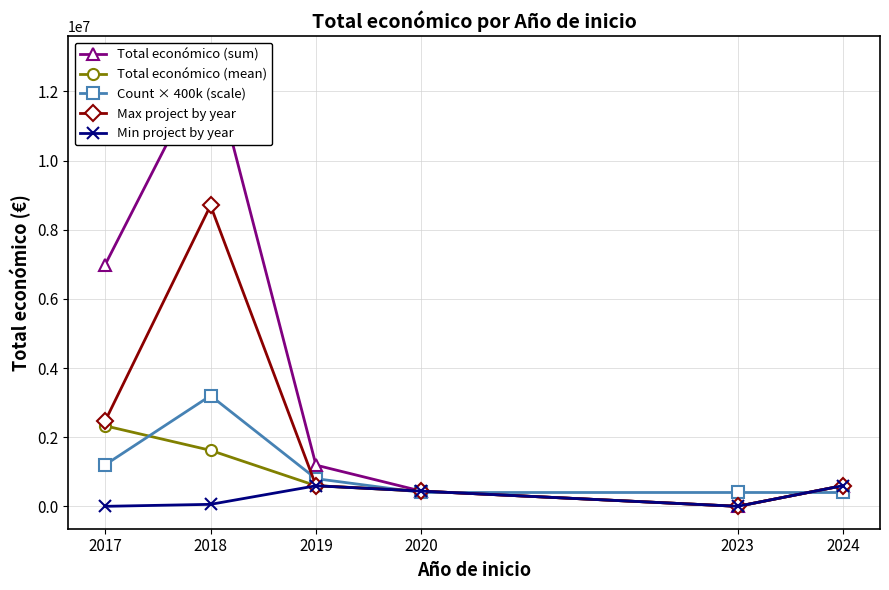

How many values in the Max project by year series are below 599262?

3